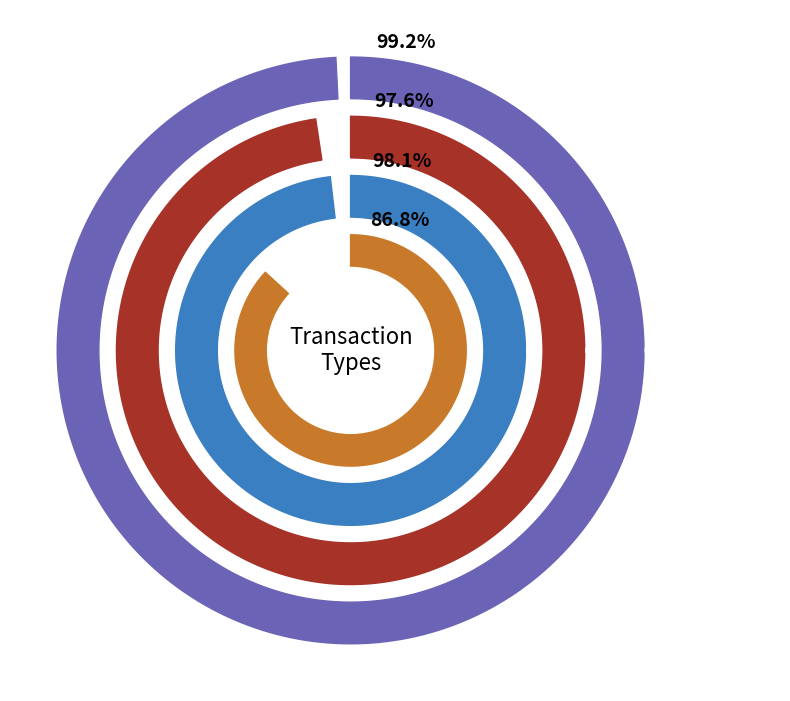

Is it true that io_values is 98% of the pie?

True